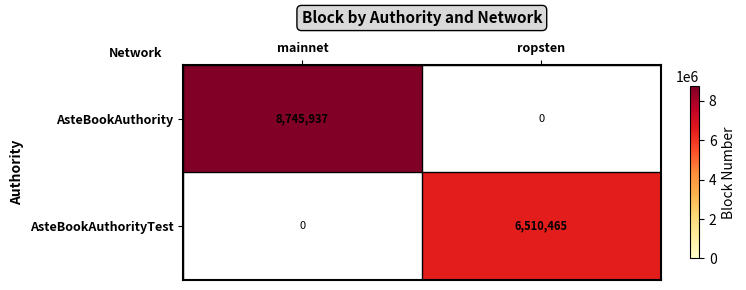

List the labels in order of AsteBookAuthority value, largest first.

mainnet, ropsten